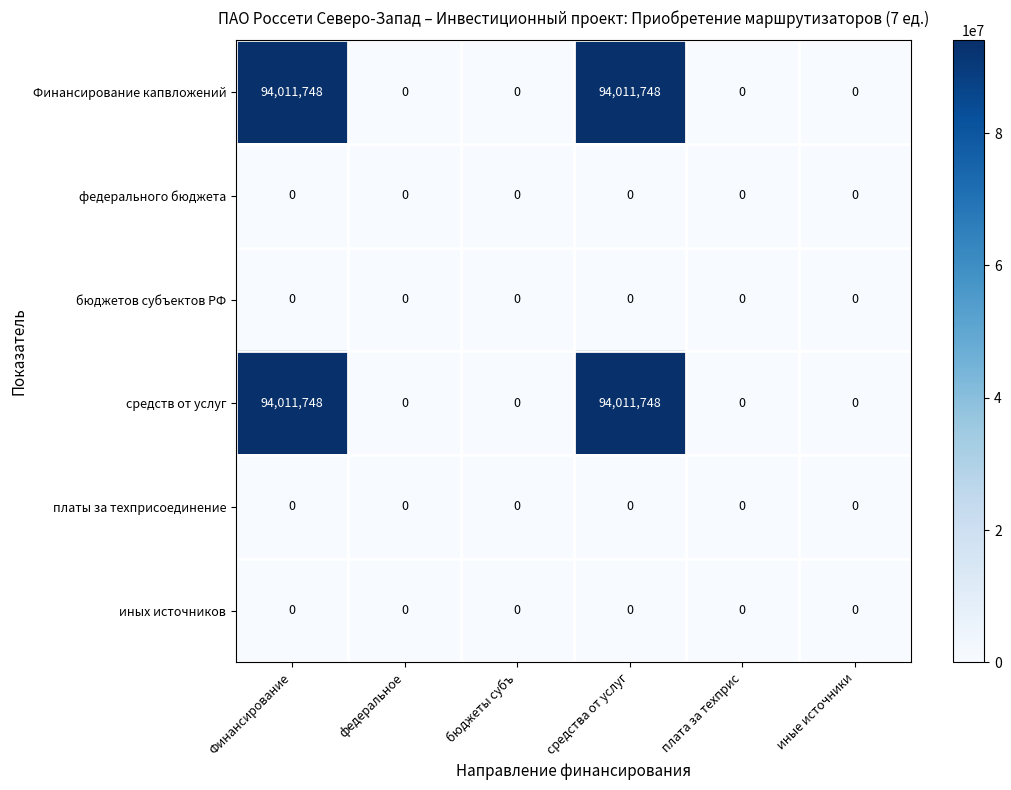

What value does the Финансирование капвложений series have at Финансирование, to the nearest 50?

94011750